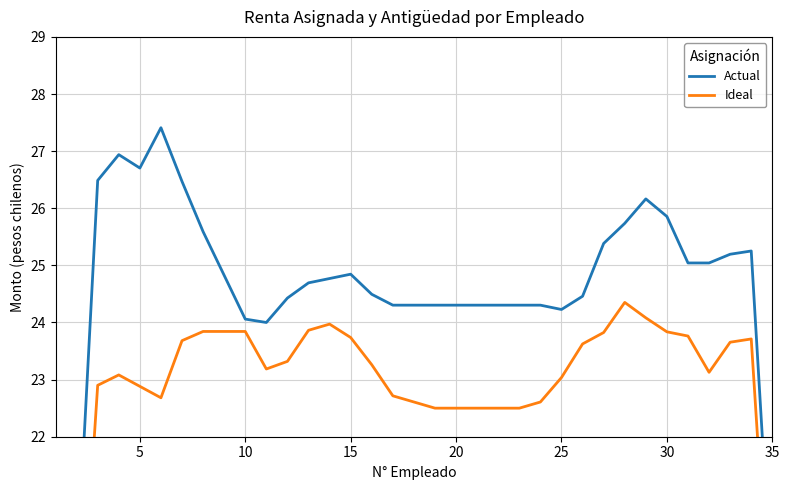

The Ideal series shows 11.6 at 5. True or false?

False